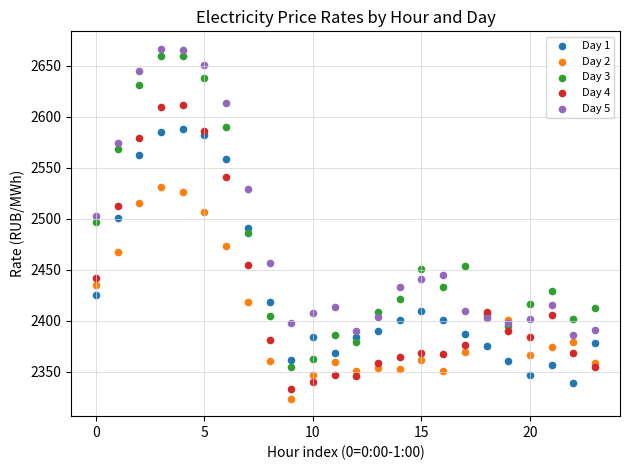

Which series has the largest Y range (max minus min)?

Day 3